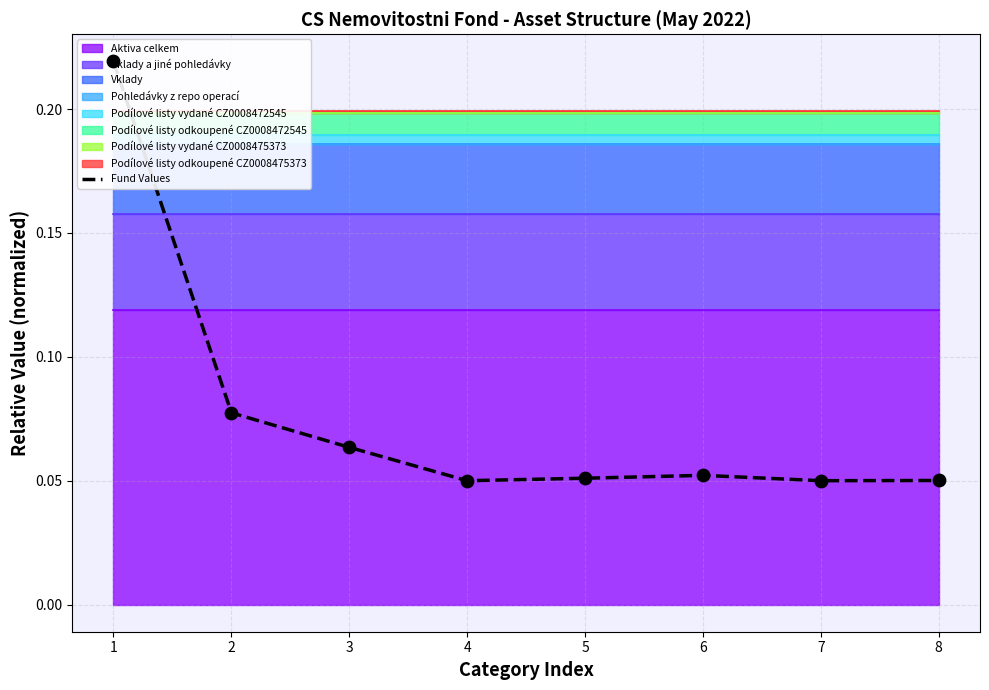

Between 2 and 8, which is larger?

2